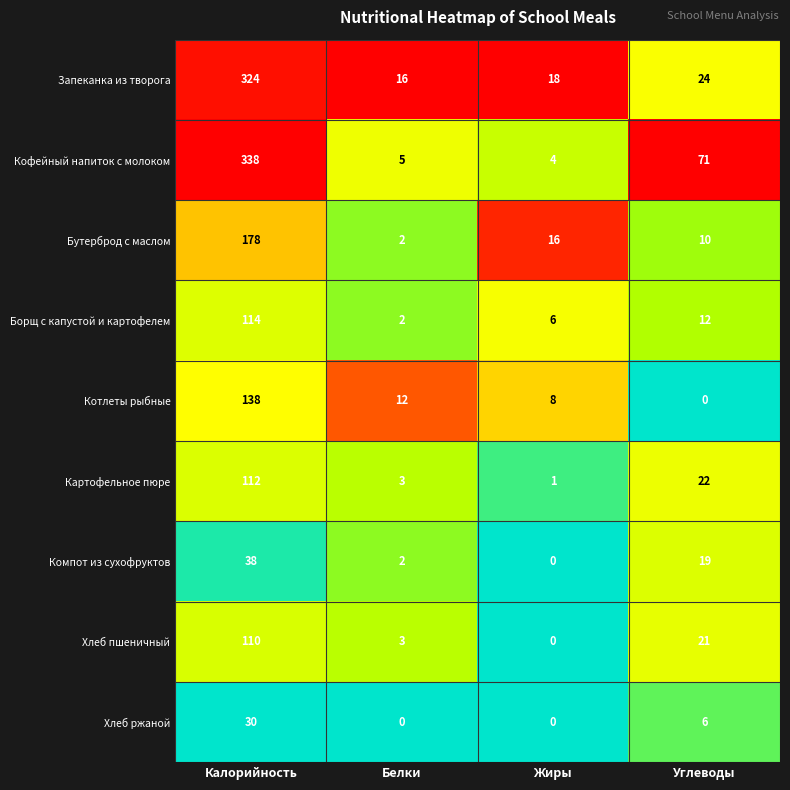

Where does the Хлеб пшеничный series first go above 21?

Калорийность